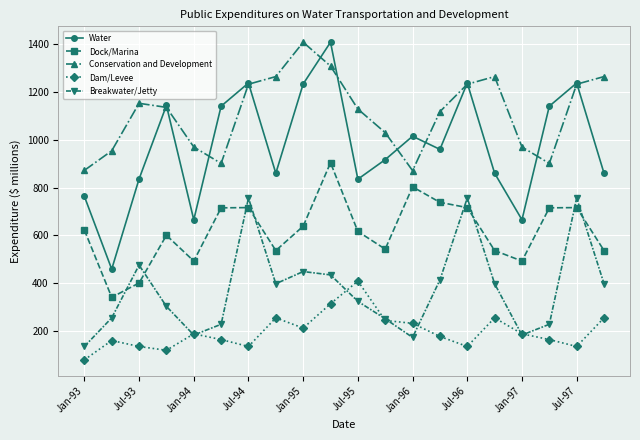

How many interior local valleys does the Breakwater/Jetty series have?

4